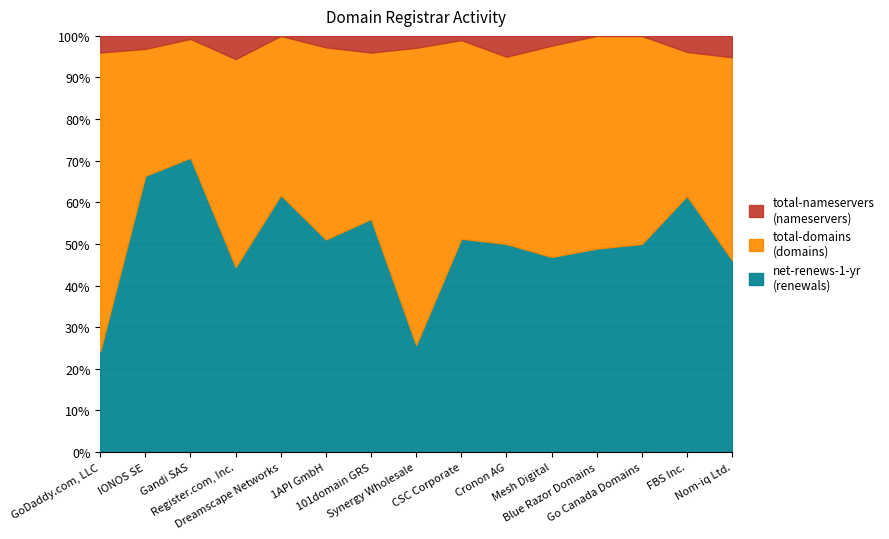

In total-nameservers, how many points are lower than both neighbors (excluding endpoints)?

4